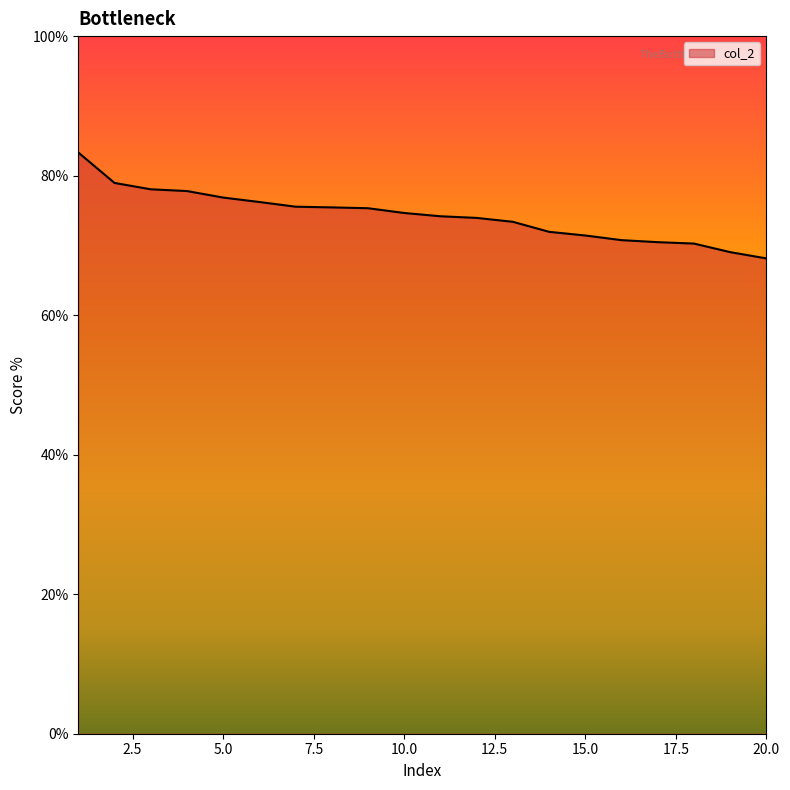

What is the minimum value shown in the chart?

68.1